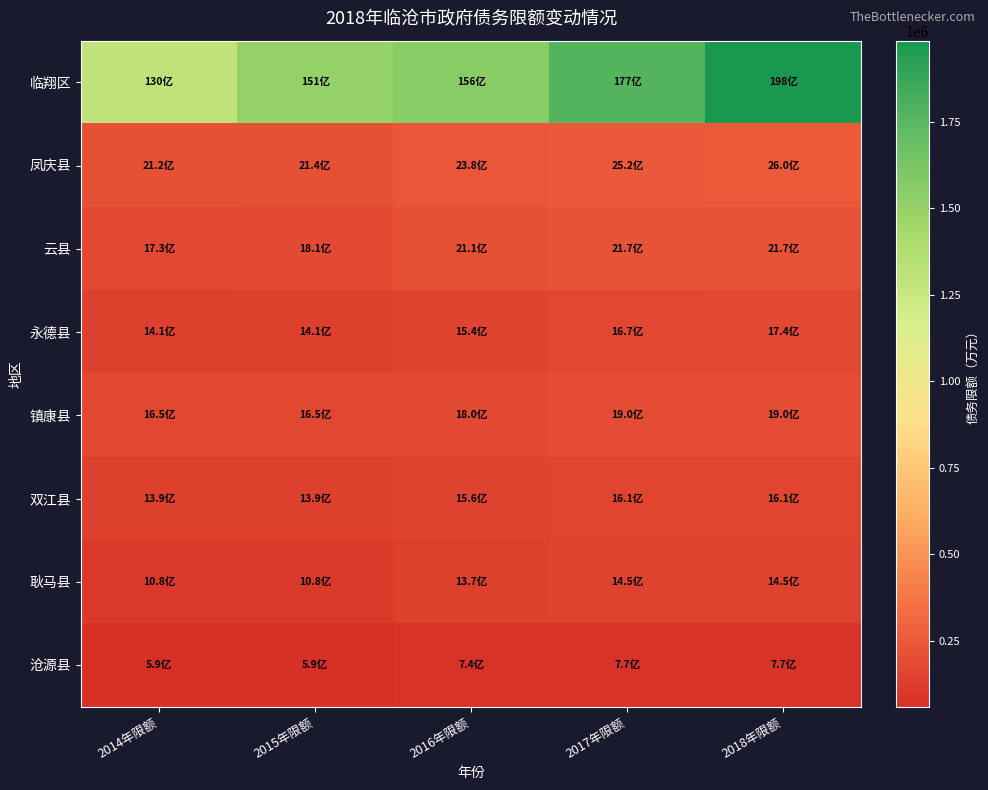

At 2016年限额, list the series in order from smallest to largest.

沧源县, 耿马县, 永德县, 双江县, 镇康县, 云县, 凤庆县, 临翔区